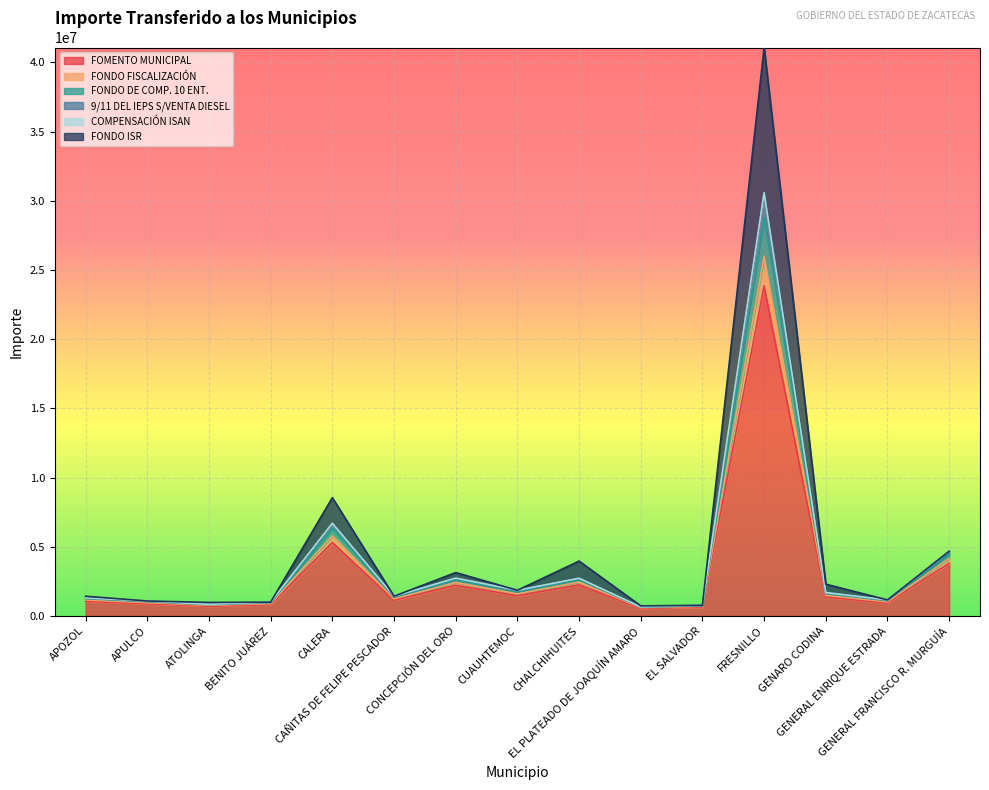

At which label does FOMENTO MUNICIPAL reach its peak?

FRESNILLO